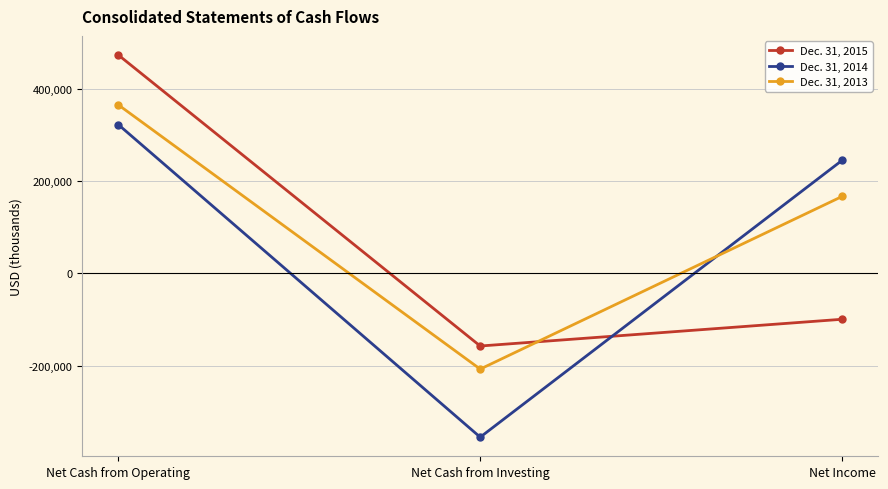

True or false: Dec. 31, 2015 has a value of -162182 at Net Income.

False